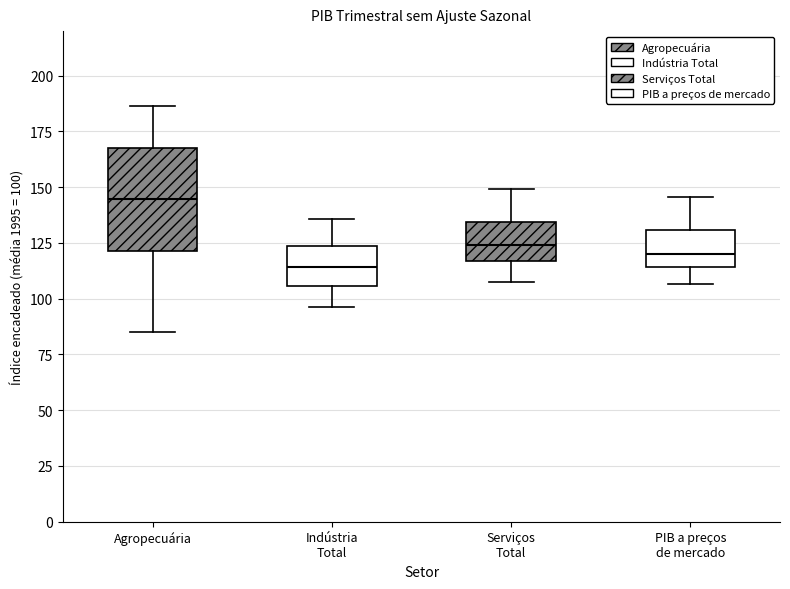

Reading left to right, read every box against the y-axis: the position of its median line, the range the box covers, and the ends of its whiskers. The values are not printed on the chart, so give them approximately, as read against the axis.

Agropecuária: median 145, box 120 to 170, whiskers 85 to 185
Indústria Total: median 115, box 105 to 125, whiskers 95 to 135
Serviços Total: median 125, box 115 to 135, whiskers 110 to 150
PIB a preços de mercado: median 120, box 115 to 130, whiskers 105 to 145